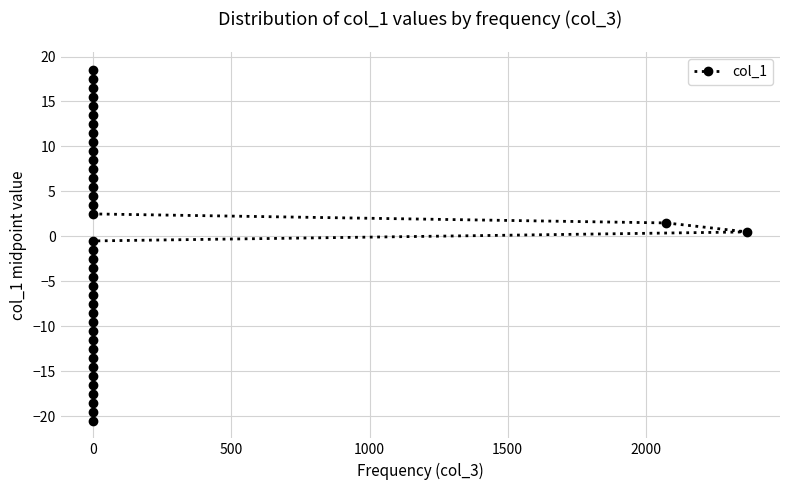

What position from the left is 19?

20